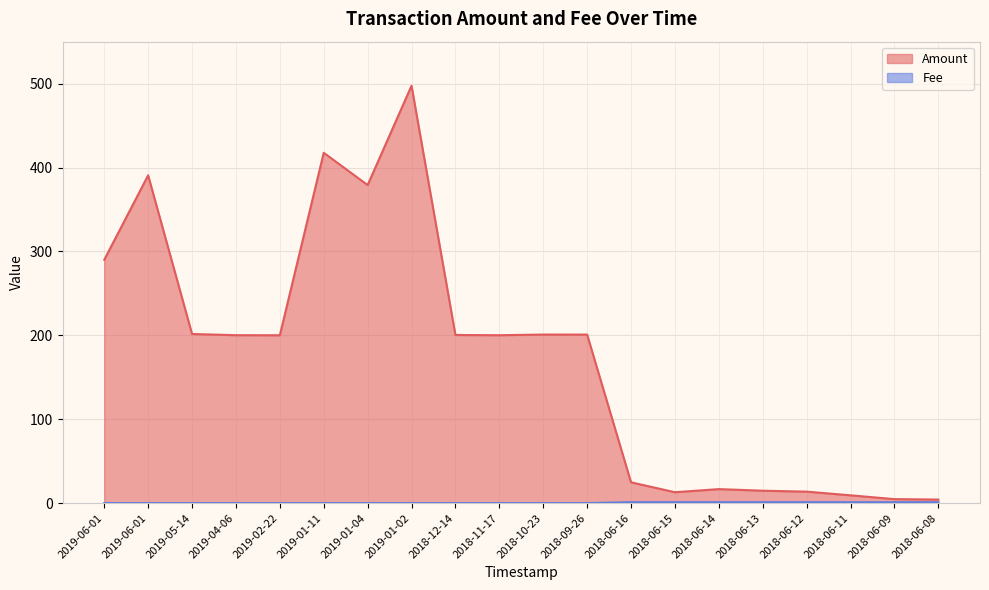

At how many categories does at least one series exceed 342?

4